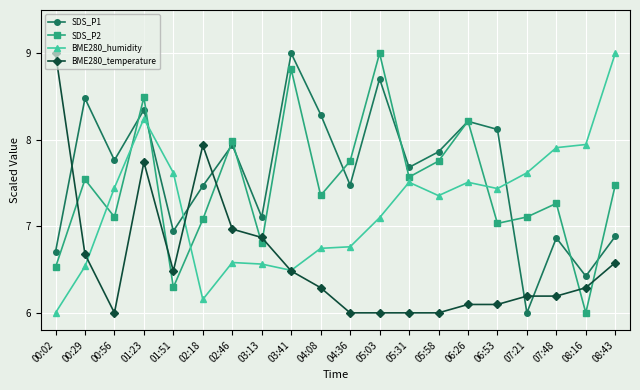

What is the difference between the maximum and minimum values in the BME280_humidity series?

3.0